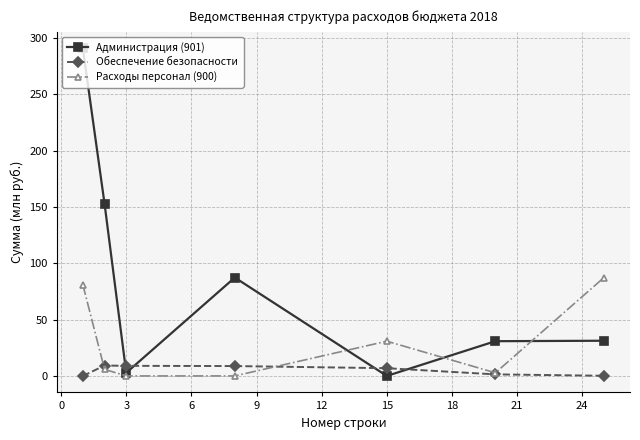

Which series has the widest spread of values?

Администрация (901)